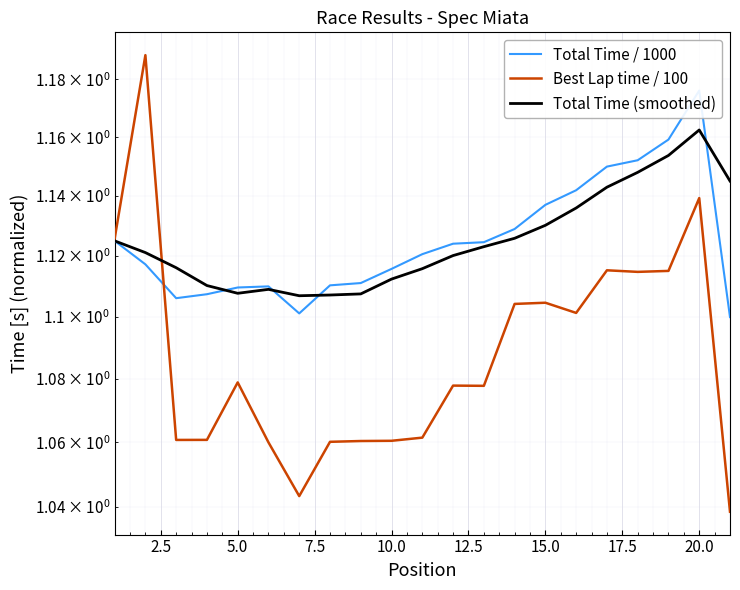

What is the difference between the maximum and minimum values in the Total Time / 1000 series?

0.1